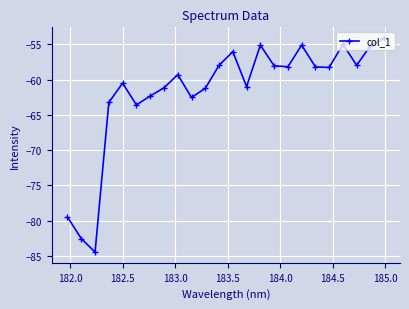

How many data points does each series have?

24